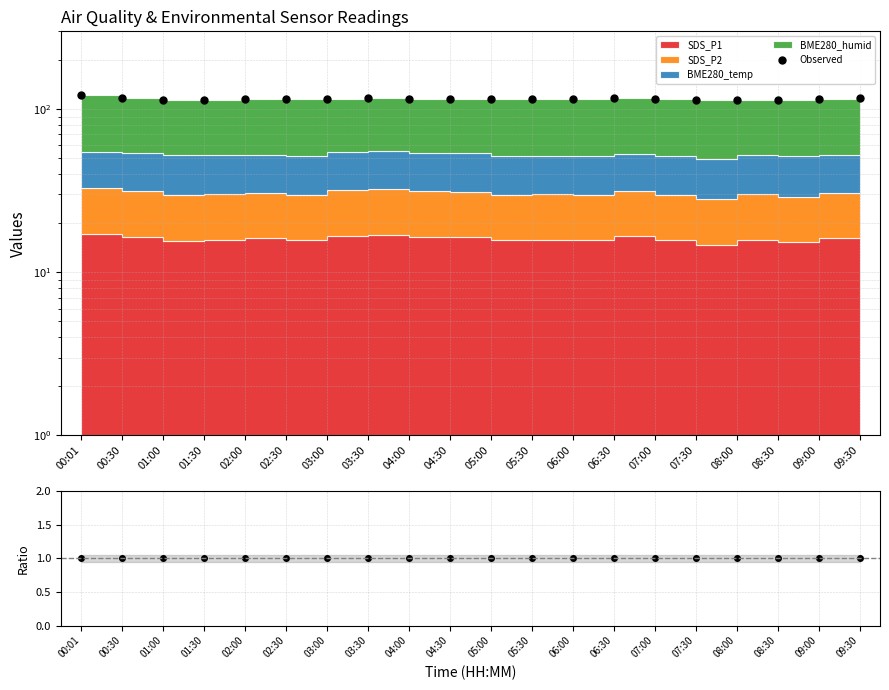

At which category does Ratio reach its first local valley?

01:00